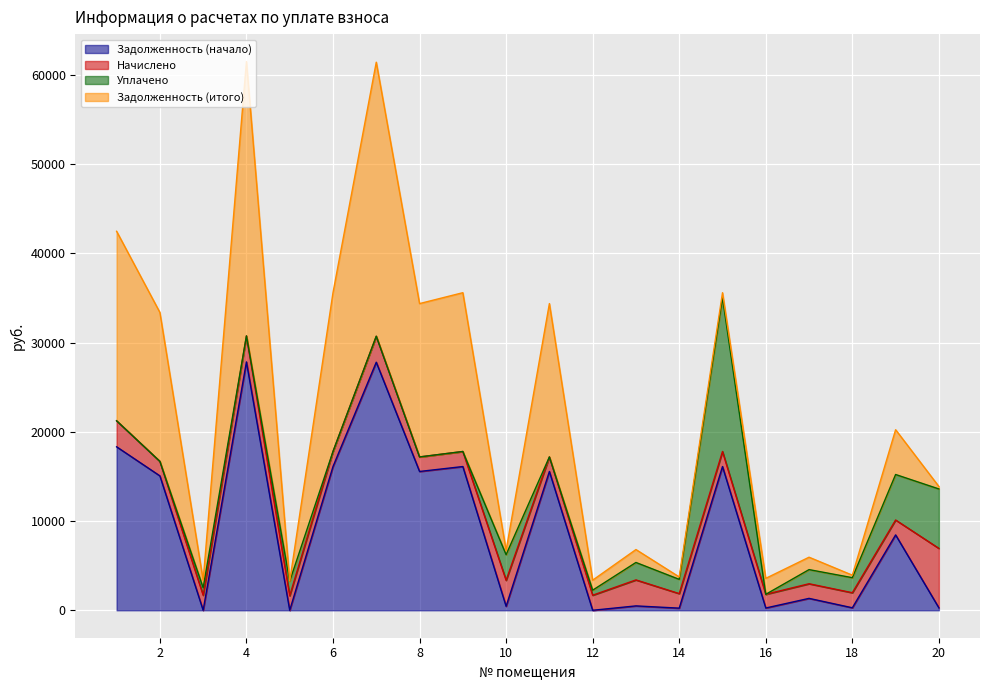

What are all the series names shown in the legend?

Задолженность (начало), Начислено, Уплачено, Задолженность (итого)